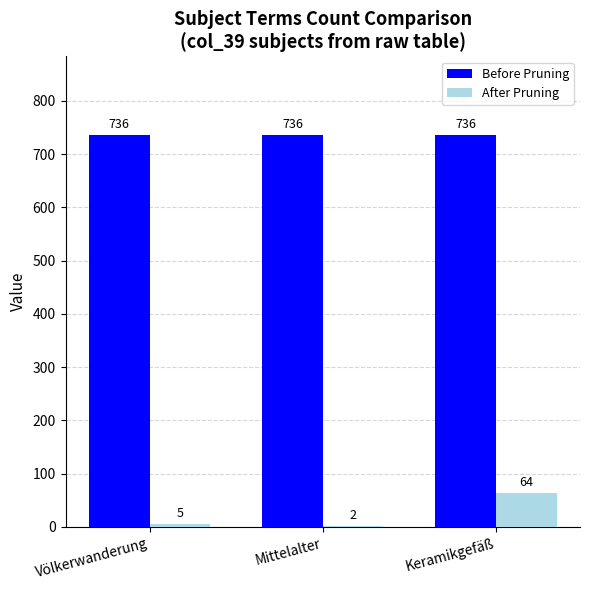

At which label does After Pruning reach its peak?

Keramikgefäß